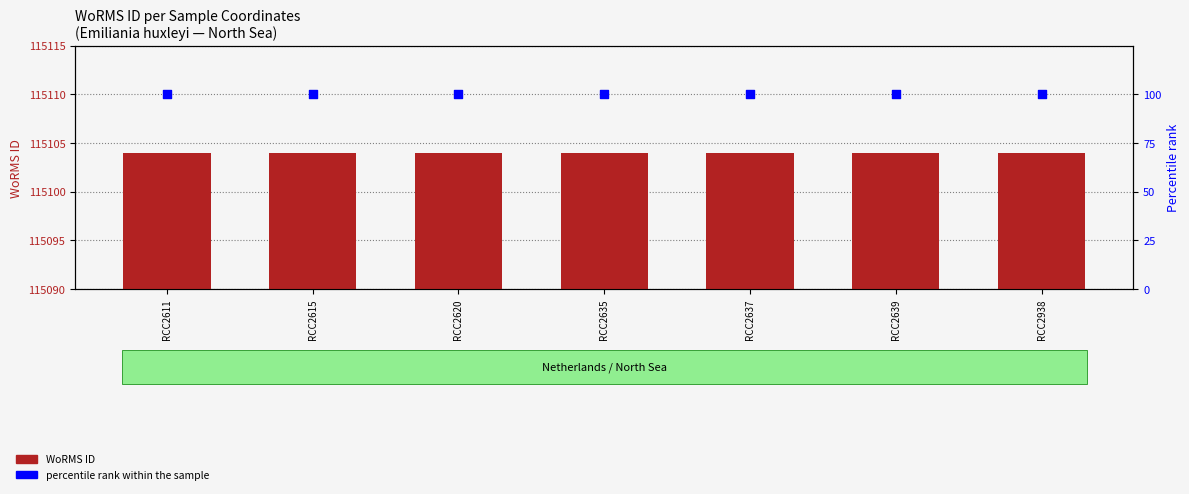

Which series has the largest Y range (max minus min)?

WoRMS ID